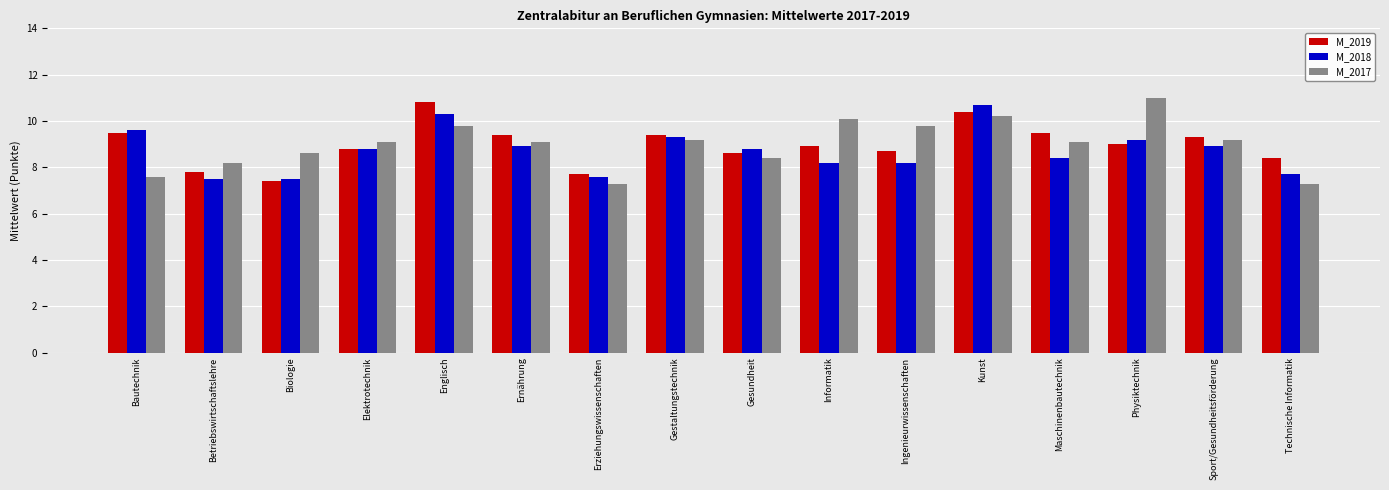

What position from the right is Bautechnik?

16